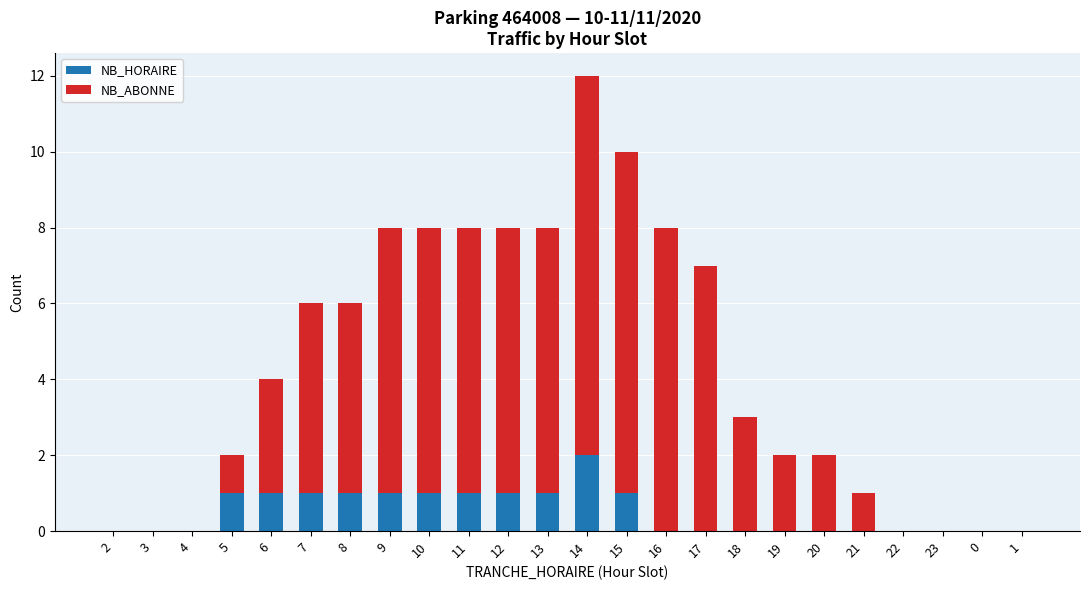

What is the total value across all series at 17?

7